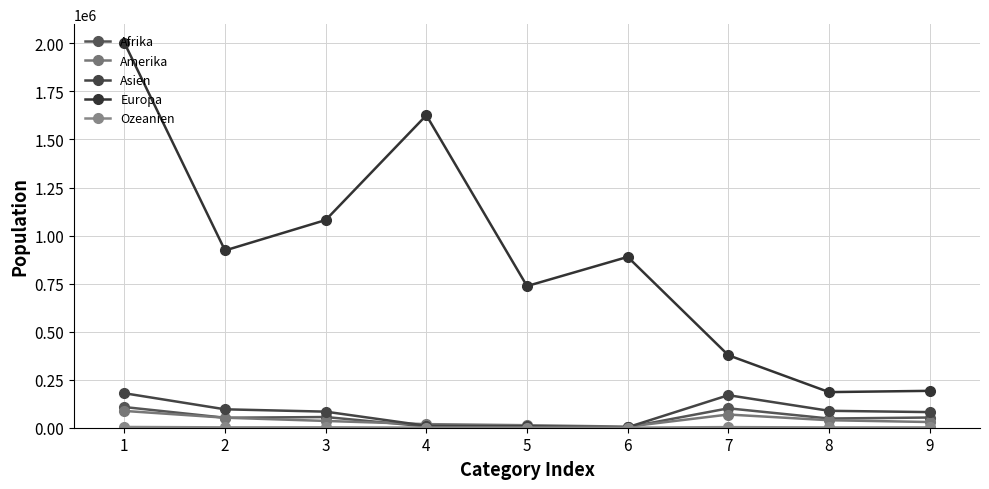

At which category is the sum across all series the highest?

1